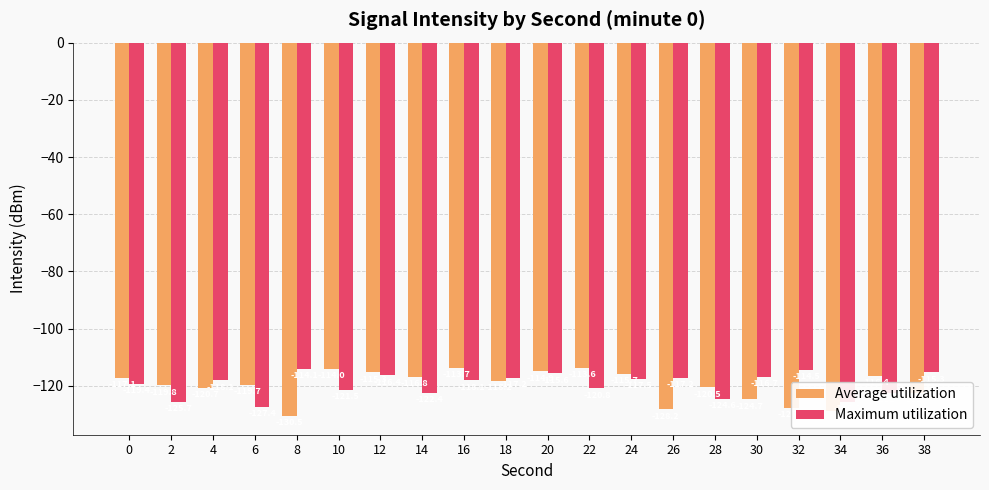

What is the greatest value displayed?

-113.6